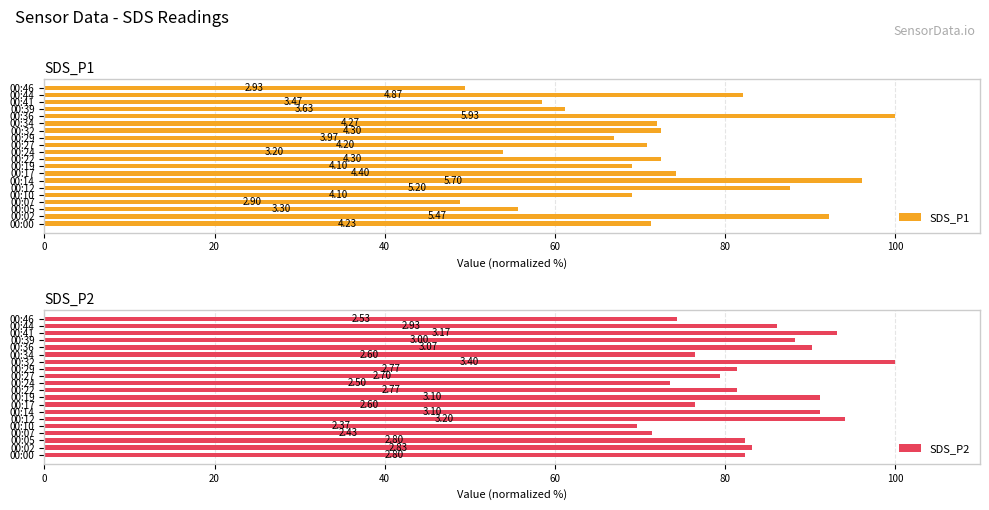

Reading left to right, list all the values displayed in this chart.

SDS_P1: 71.3	92.2	55.6	48.9	69.1	87.7	96.1	74.2	69.1	72.5	54.0	70.8	66.9	72.5	72.0	100.0	61.2	58.5	82.1	49.4
SDS_P2: 82.4	83.2	82.4	71.5	69.7	94.1	91.2	76.5	91.2	81.5	73.5	79.4	81.5	100.0	76.5	90.3	88.2	93.2	86.2	74.4